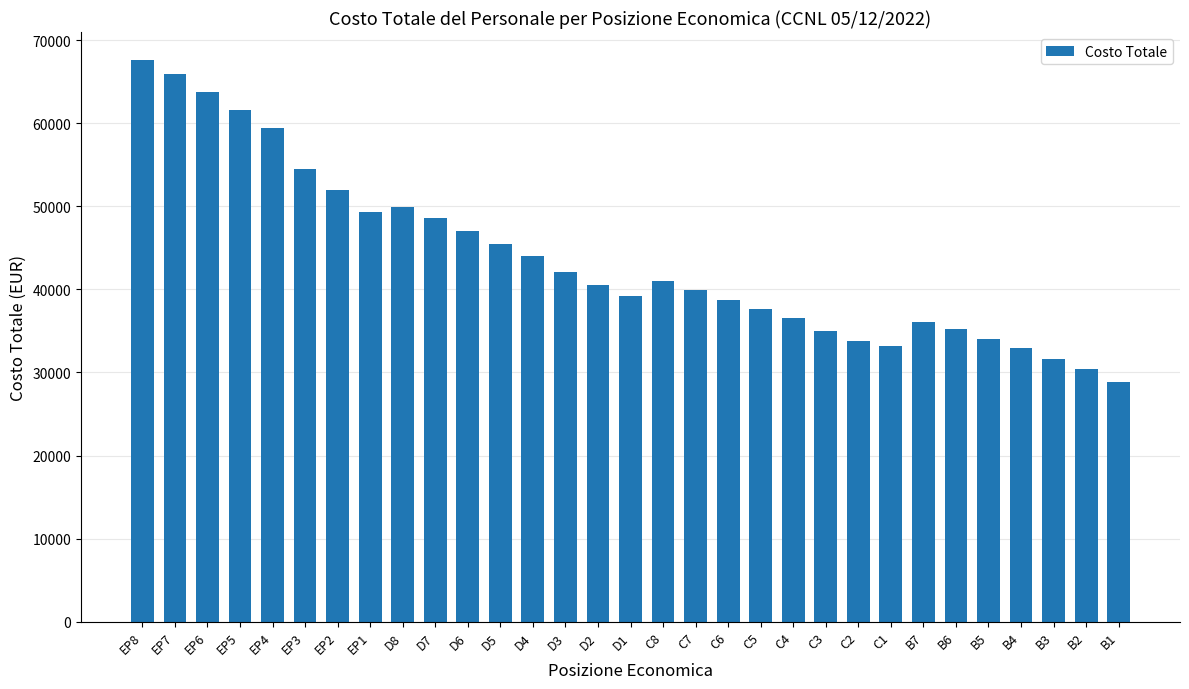

True or false: the data shows 20378.7 at C1.

False